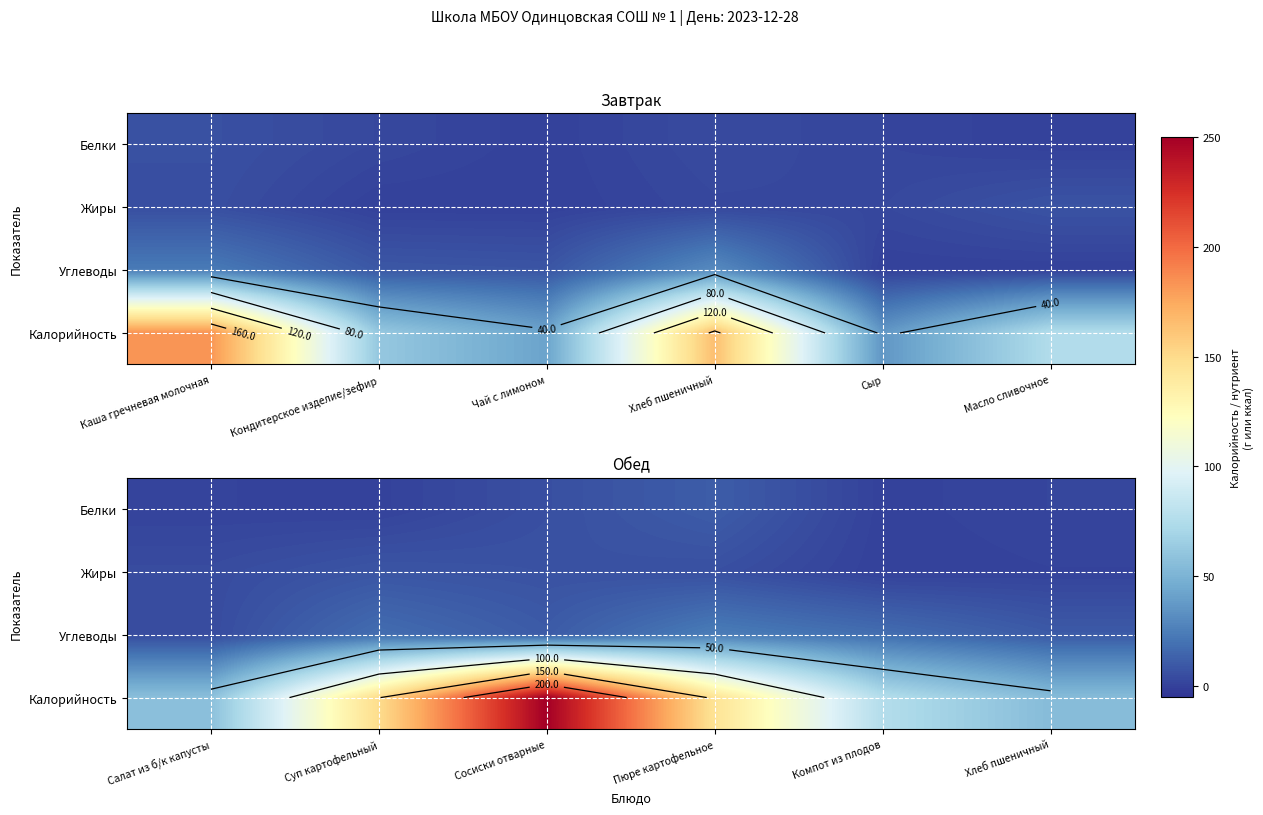

Count the number of categories in the chart.

6